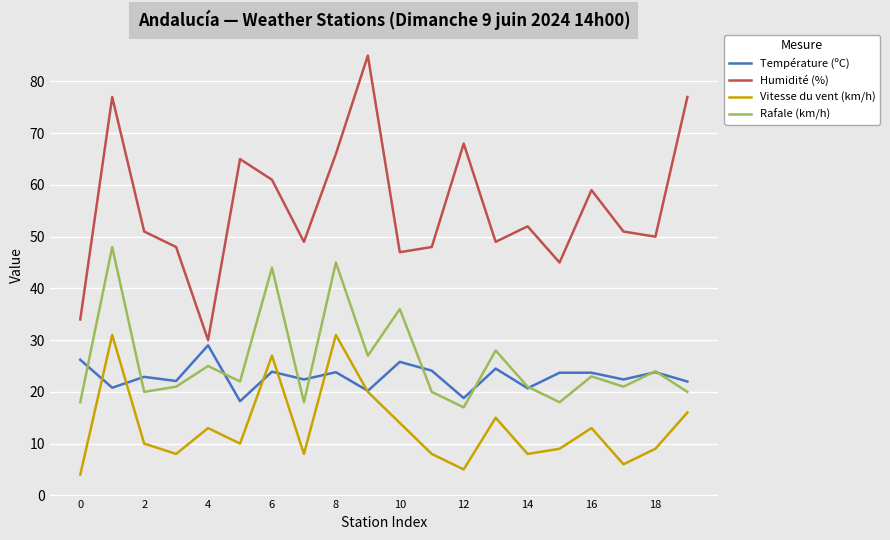

True or false: Humidité (%) and Vitesse du vent (km/h) intersect in this chart.

False